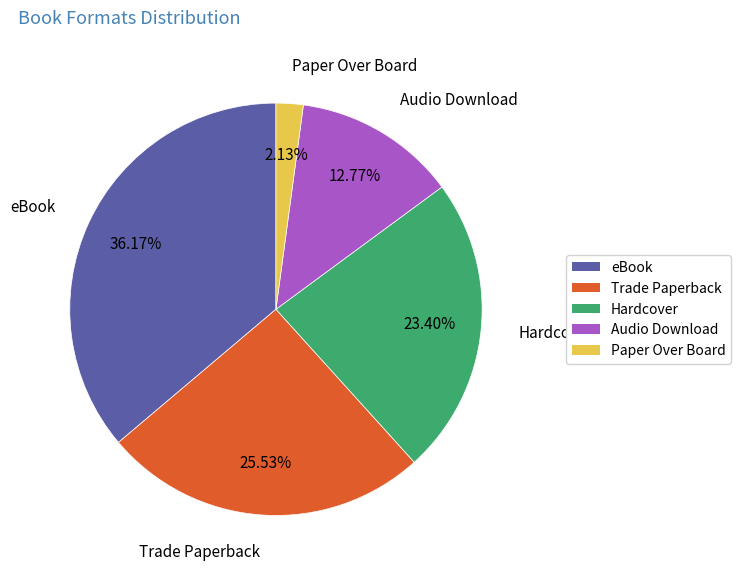

How many slices are in this pie chart?

5